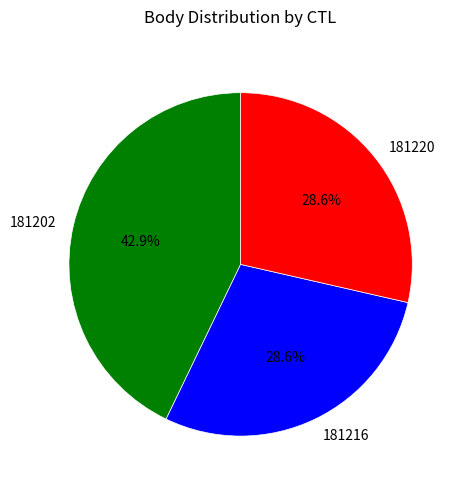

Is it true that 181216 is 43% of the pie?

False